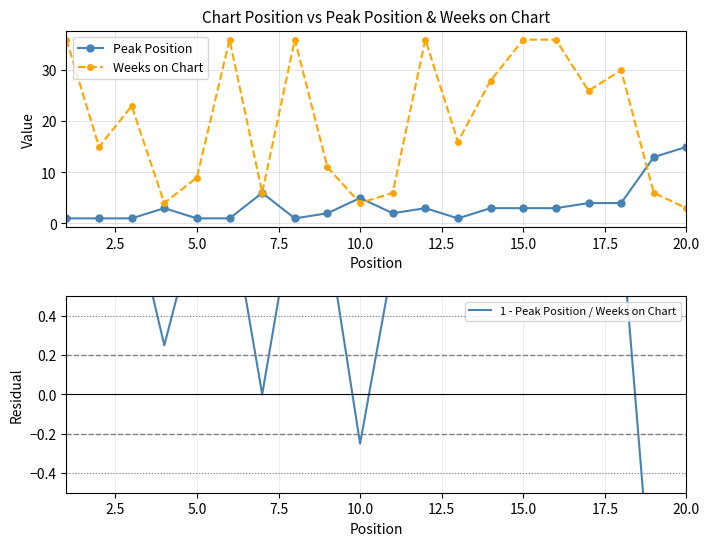

What is the sum of all Peak Position values?

73